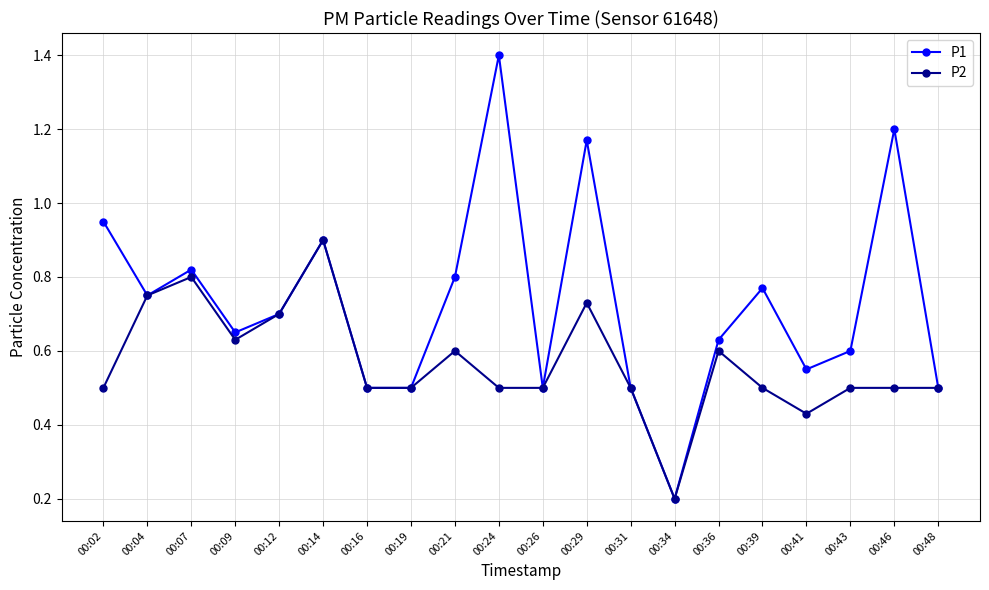

True or false: P2 has a value of 0.9 at 00:46.

False